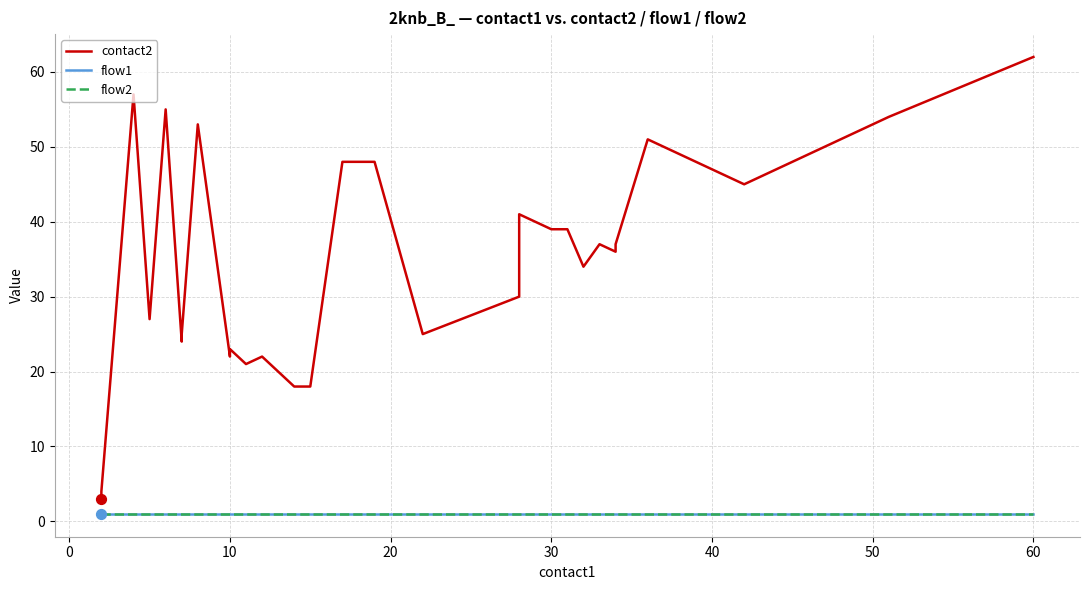

Is the value of flow1 at 21 greater than the value of flow2 at 13?

No